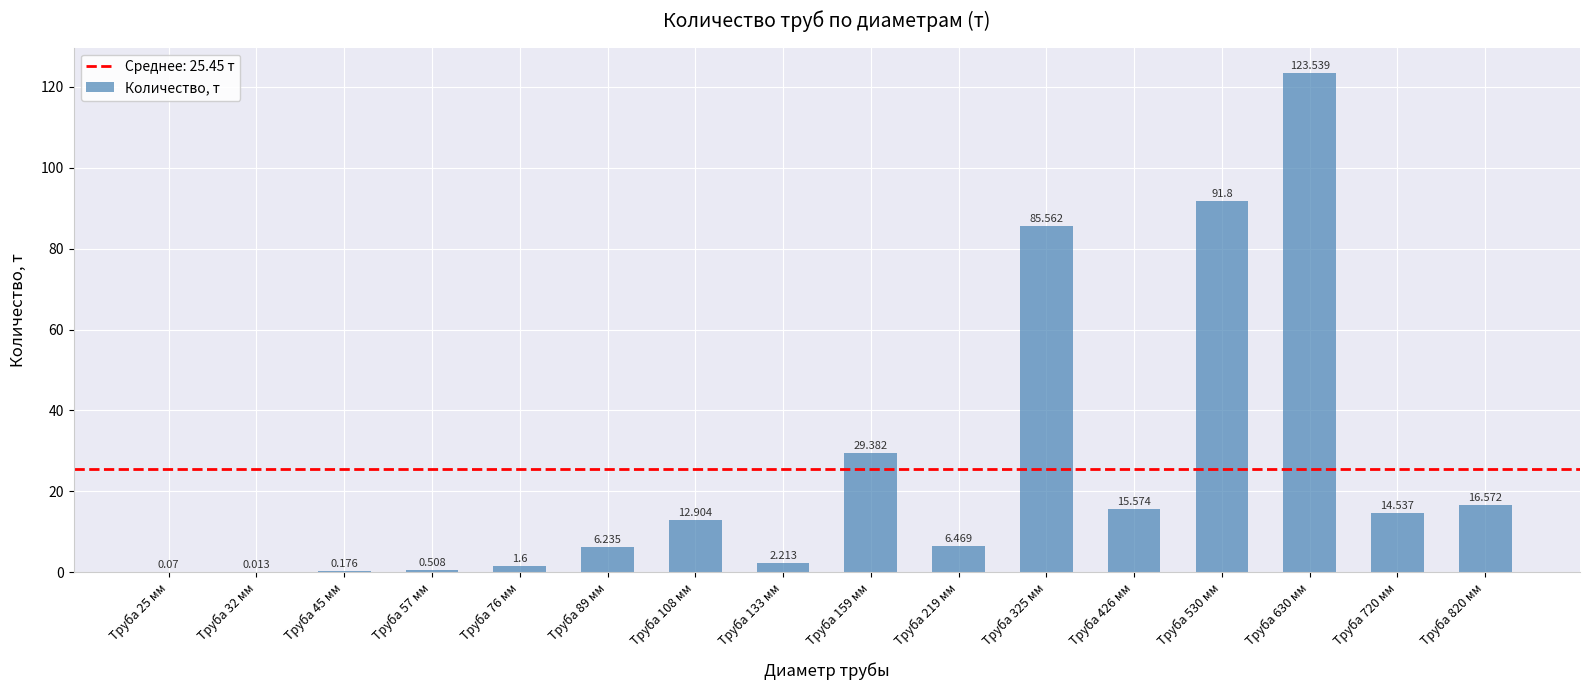

Is it true that the value at Труба 57 мм is 0.5?

True